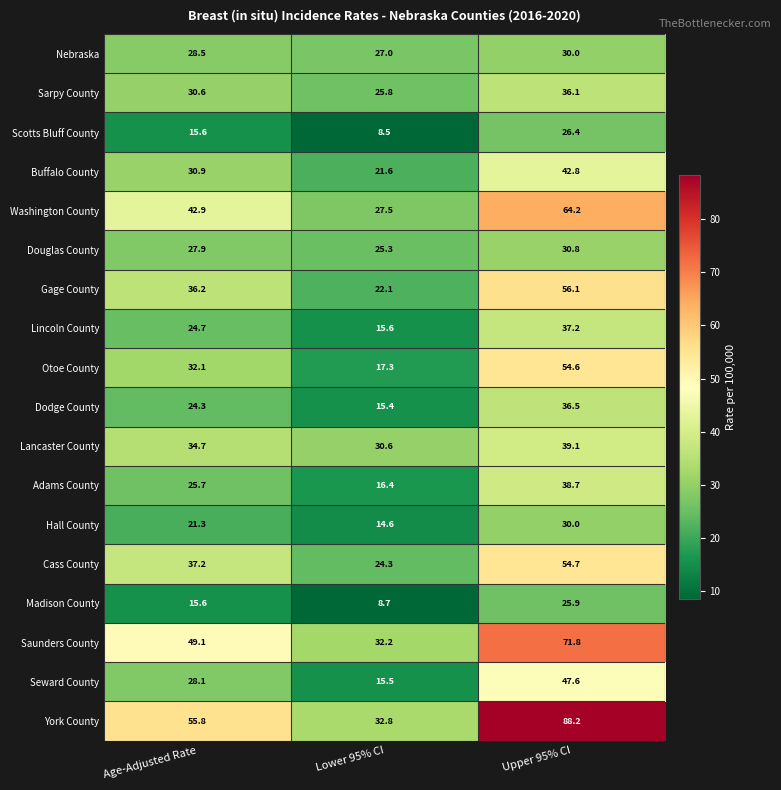

What value does the Nebraska series have at Age-Adjusted Rate?

28.5